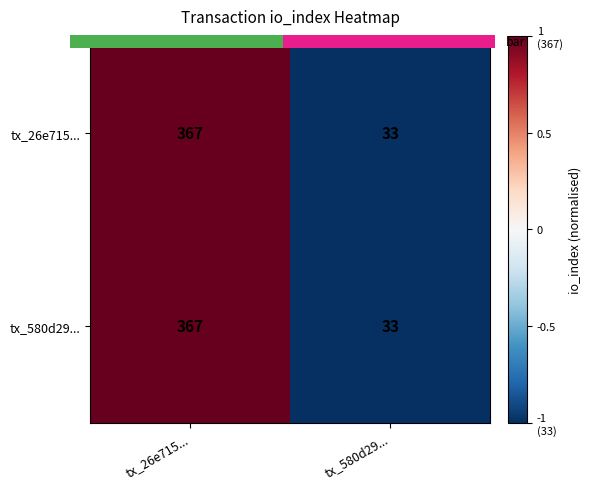

At how many categories does at least one series exceed 0?

1